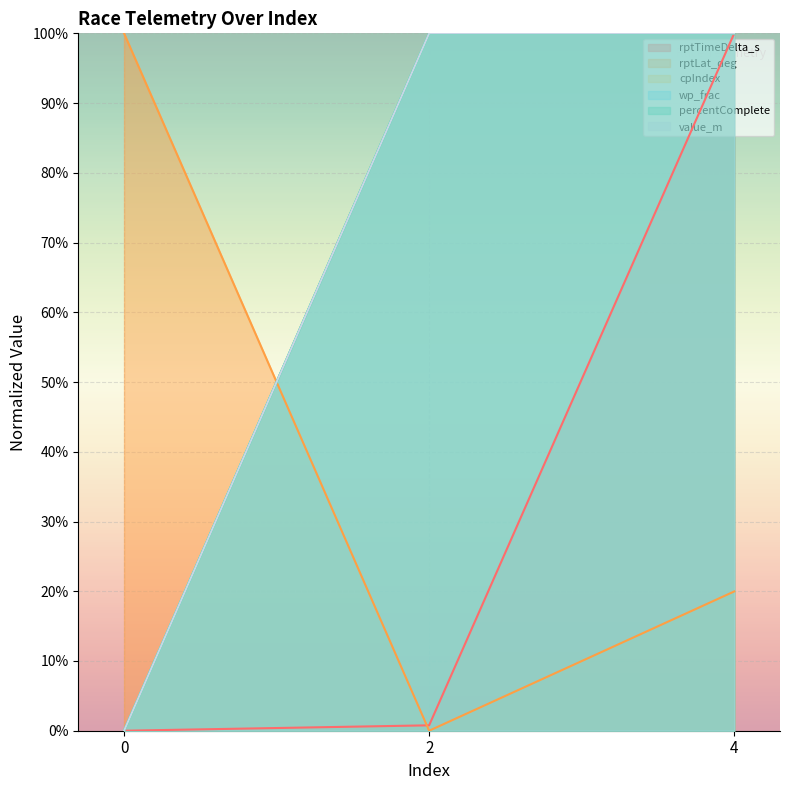

What is the value of the percentComplete point at the 3rd from the left?

1.0